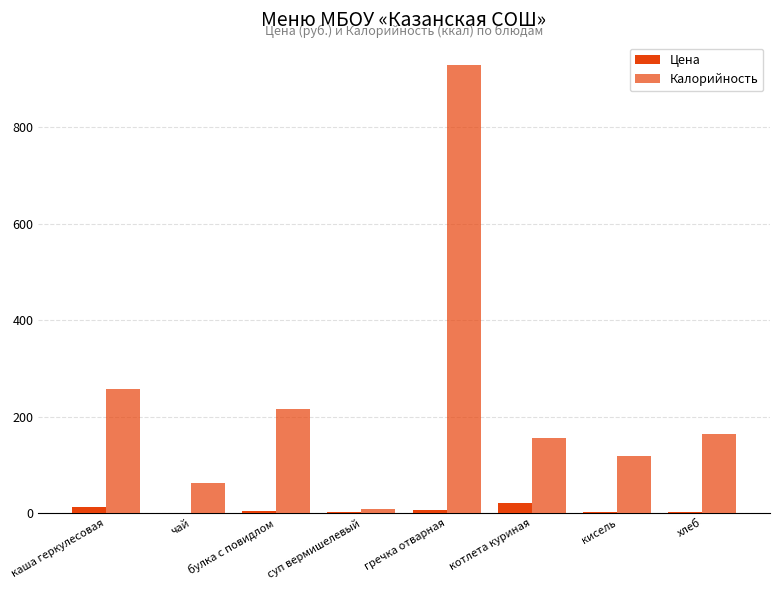

How many groups of bars are there?

8